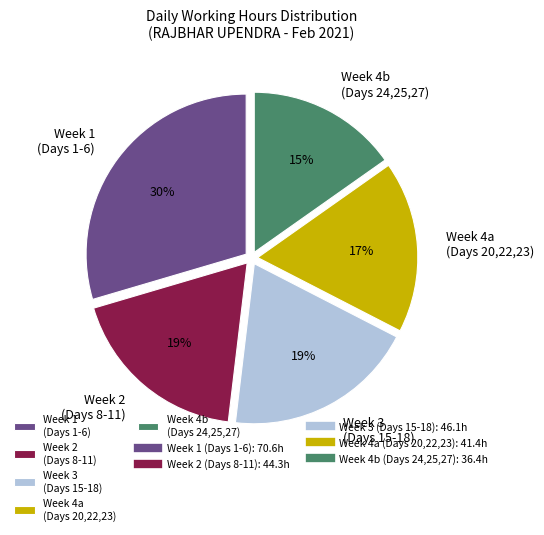

True or false: Week 1 (Days 1-6) accounts for 16% of the total.

False